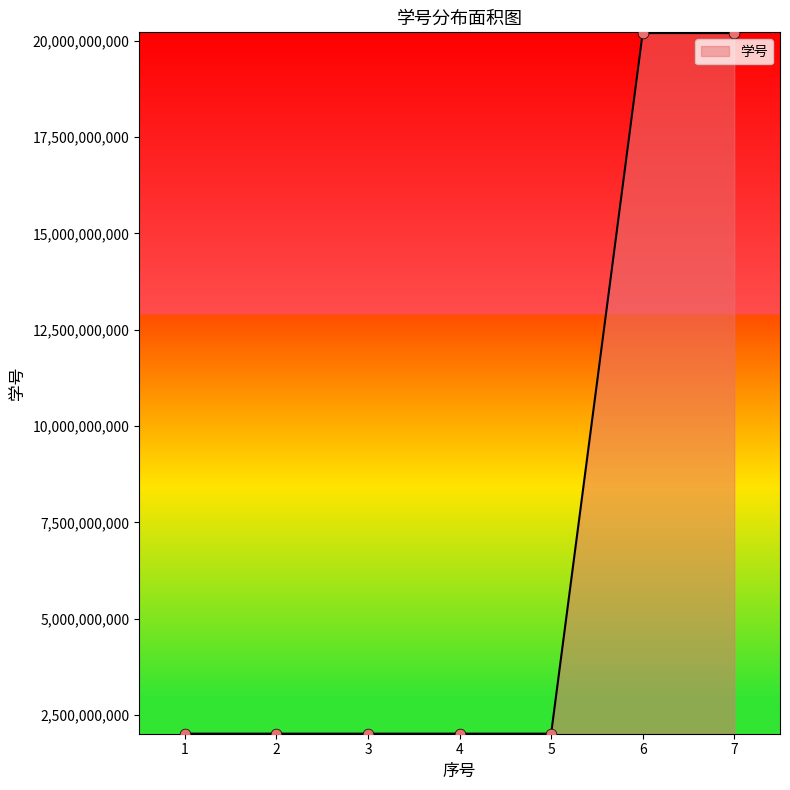

What is the ratio of the value at 4 to the value at 3?

1.0